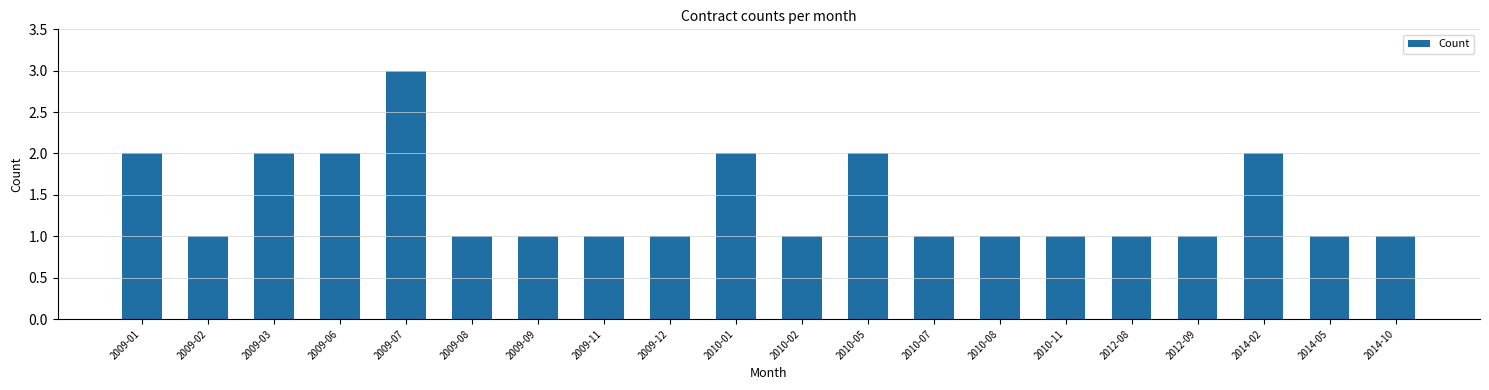

Reading left to right, extract all data points from this chart.

2009-01=2	2009-02=1	2009-03=2	2009-06=2	2009-07=3	2009-08=1	2009-09=1	2009-11=1	2009-12=1	2010-01=2	2010-02=1	2010-05=2	2010-07=1	2010-08=1	2010-11=1	2012-08=1	2012-09=1	2014-02=2	2014-05=1	2014-10=1